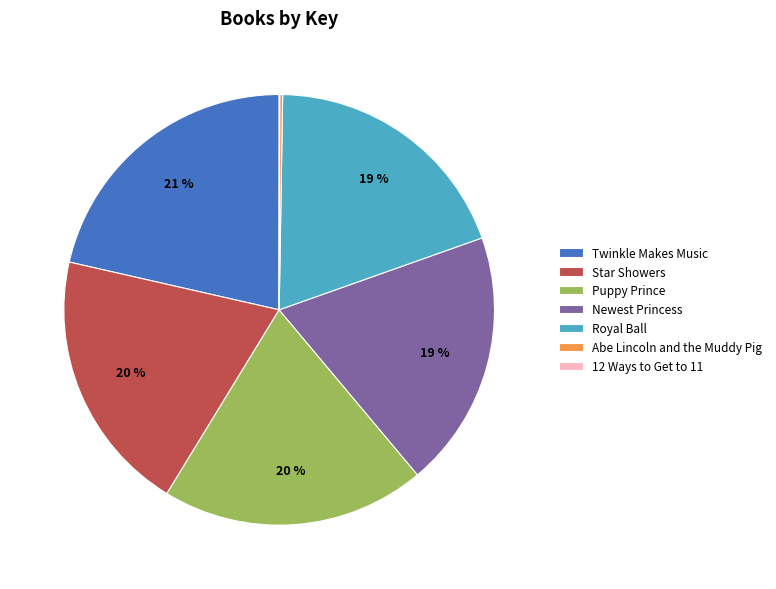

Which category has the biggest portion of the pie?

Twinkle Makes Music